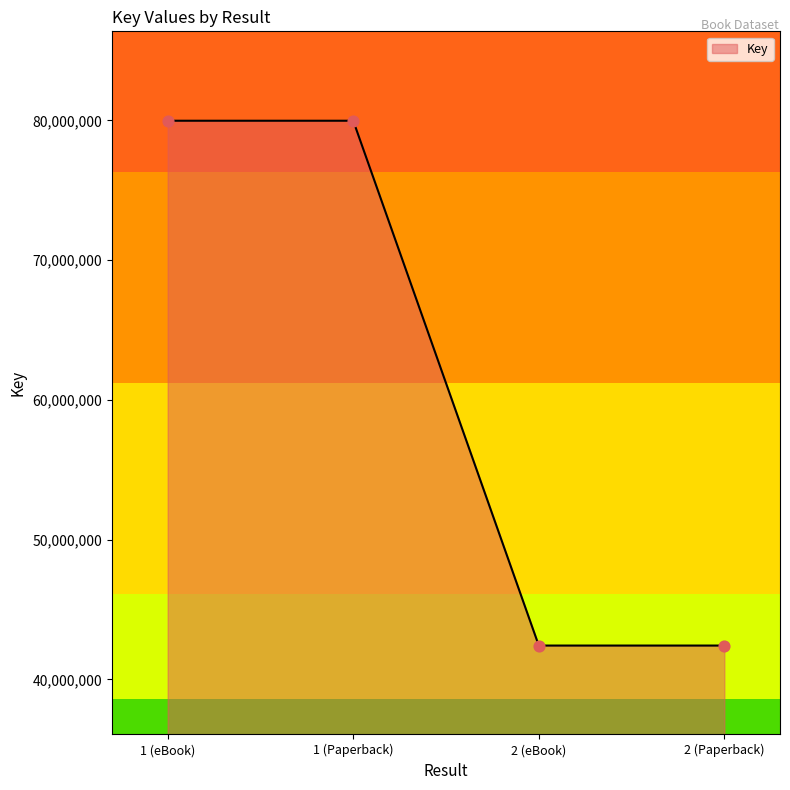

Which has a higher value, 2 (eBook) or 1 (eBook)?

1 (eBook)